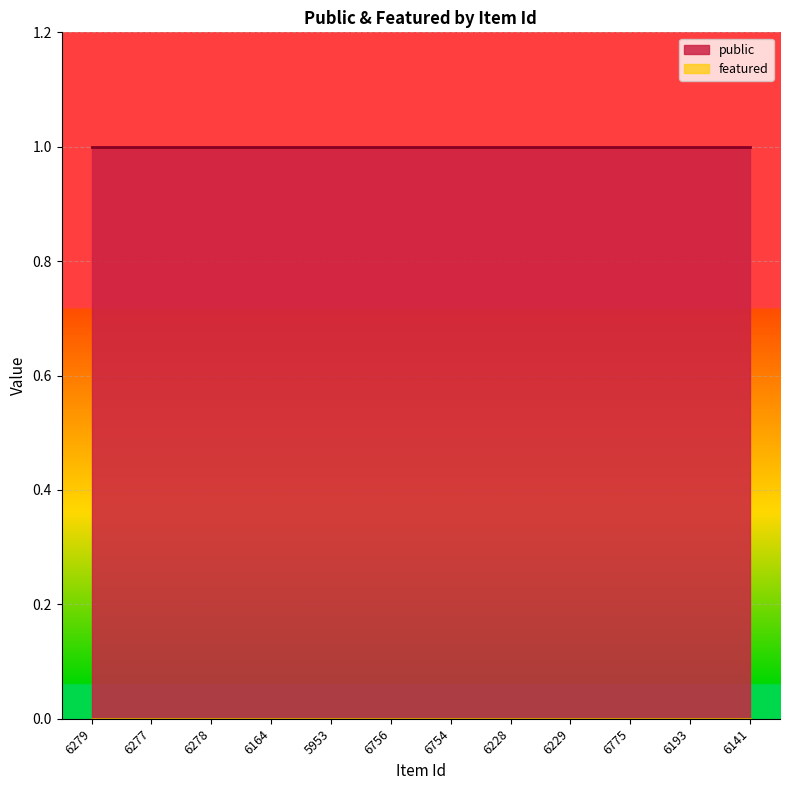

What position from the right is 6229?

4